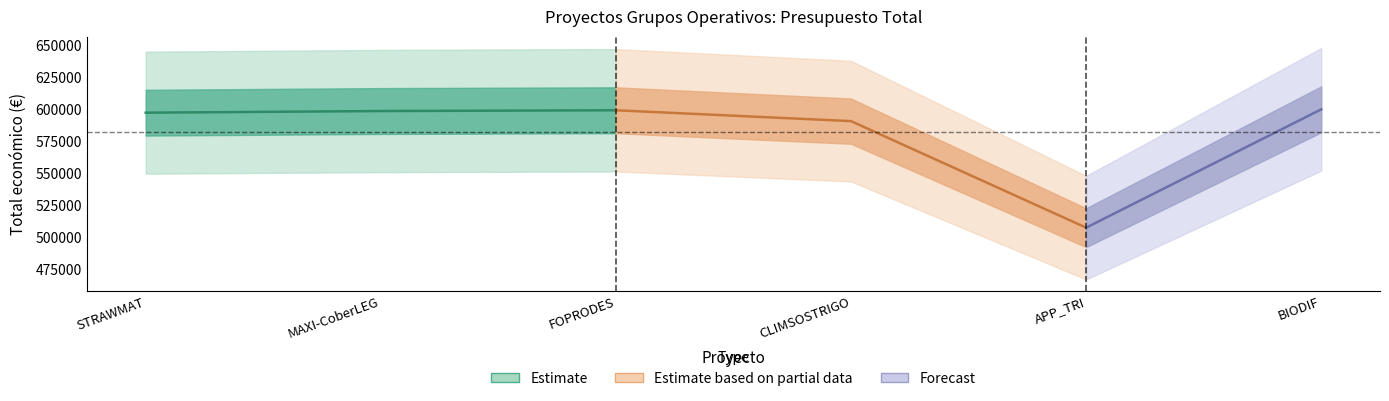

What is the label of the 3rd point from the right?

CLIMSOSTRIGO